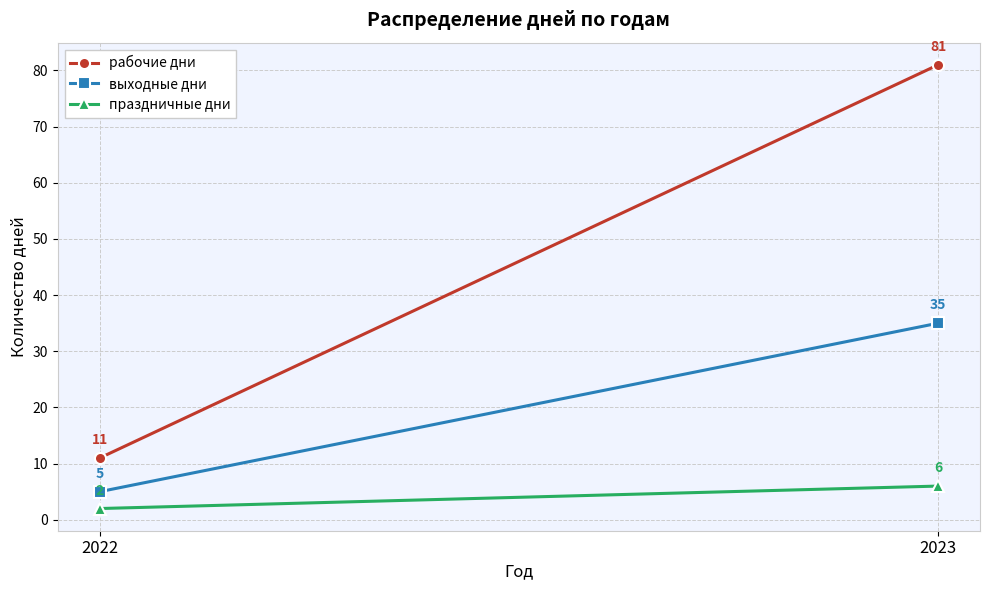

What is the difference between the maximum and minimum values in the выходные дни series?

30